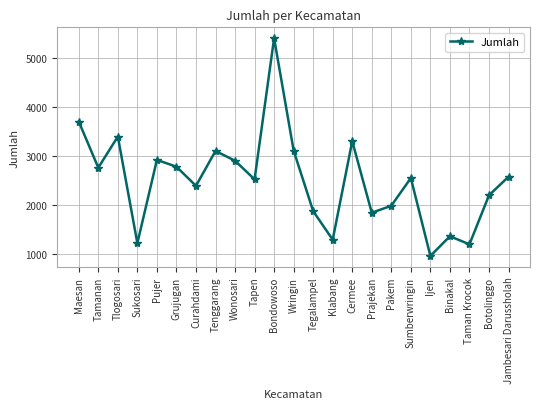

How many points are lower than both their immediate neighbors (excluding endpoints)?

8